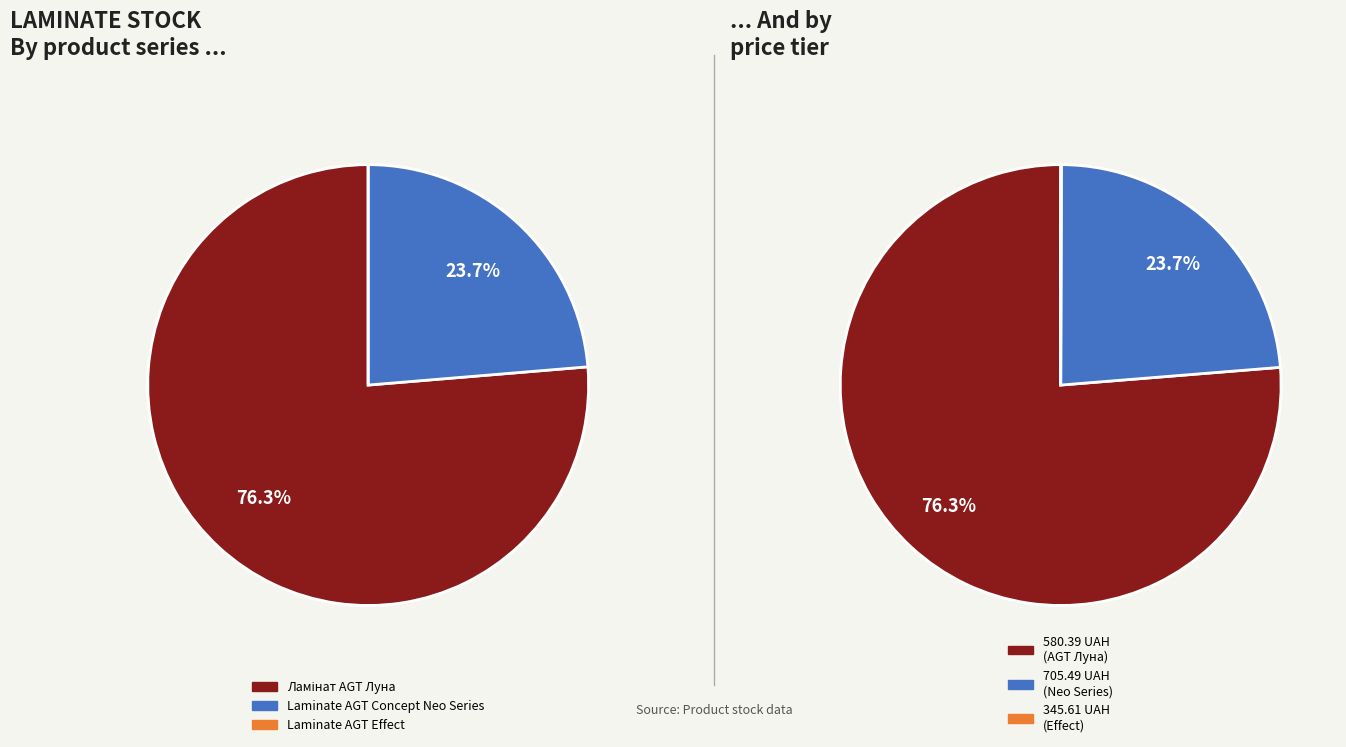

Is it true that 7 is 1% of the pie?

False